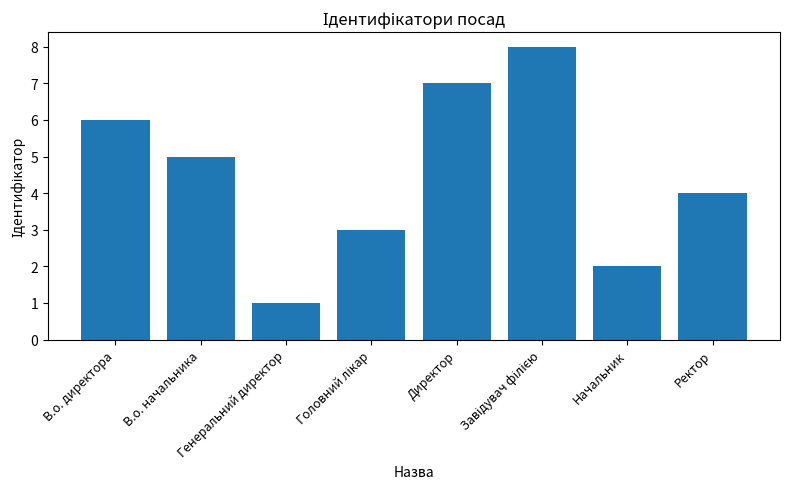

Count the number of categories in the chart.

8